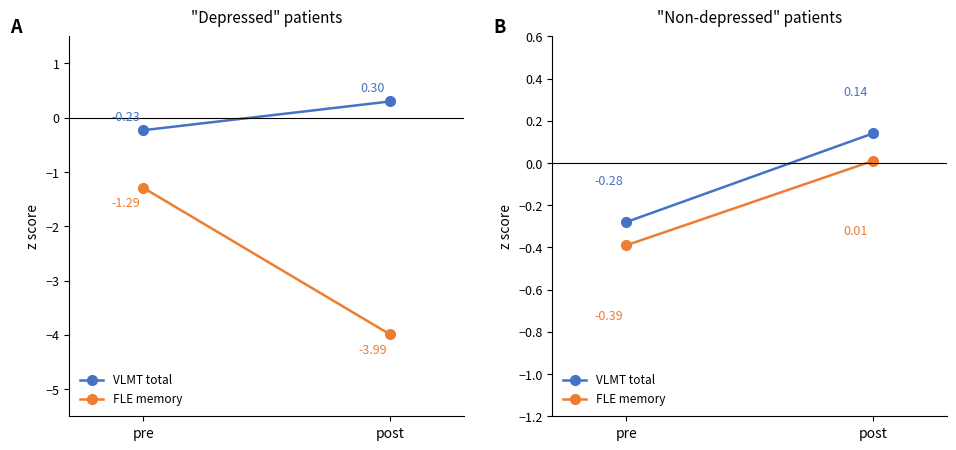

What is the difference between the VLMT total values at pre and post?

0.4